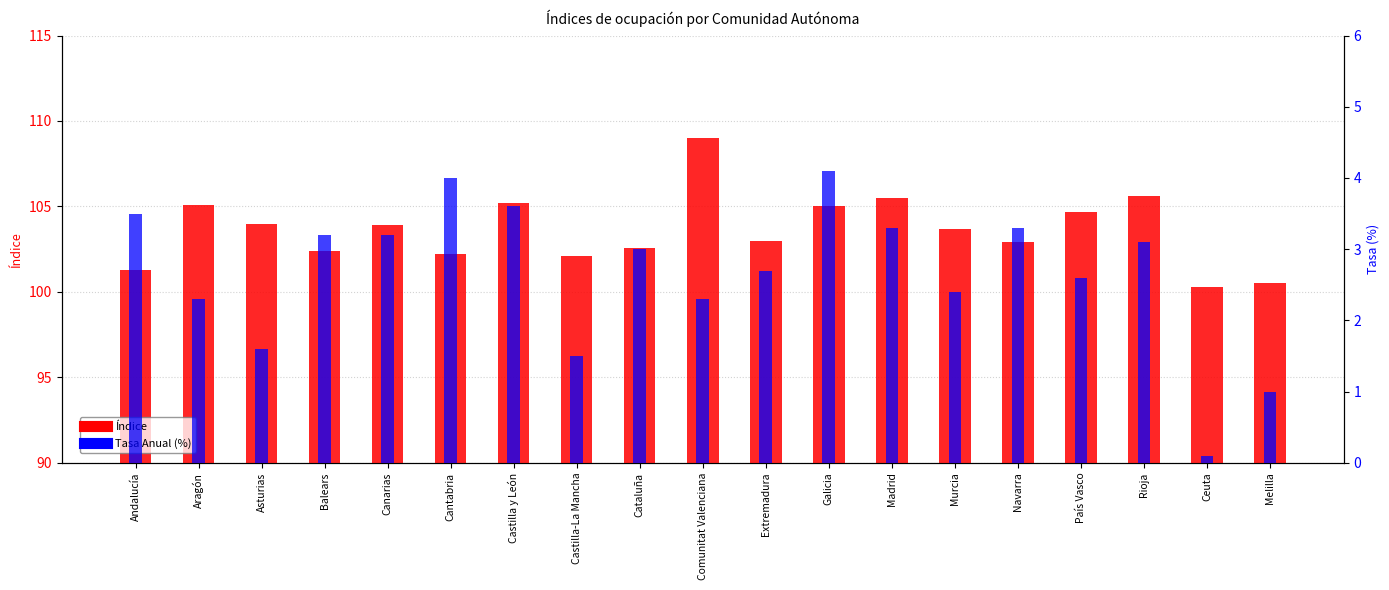

List the series in order of their overall mean, highest first.

Índice, Tasa Anual (%)